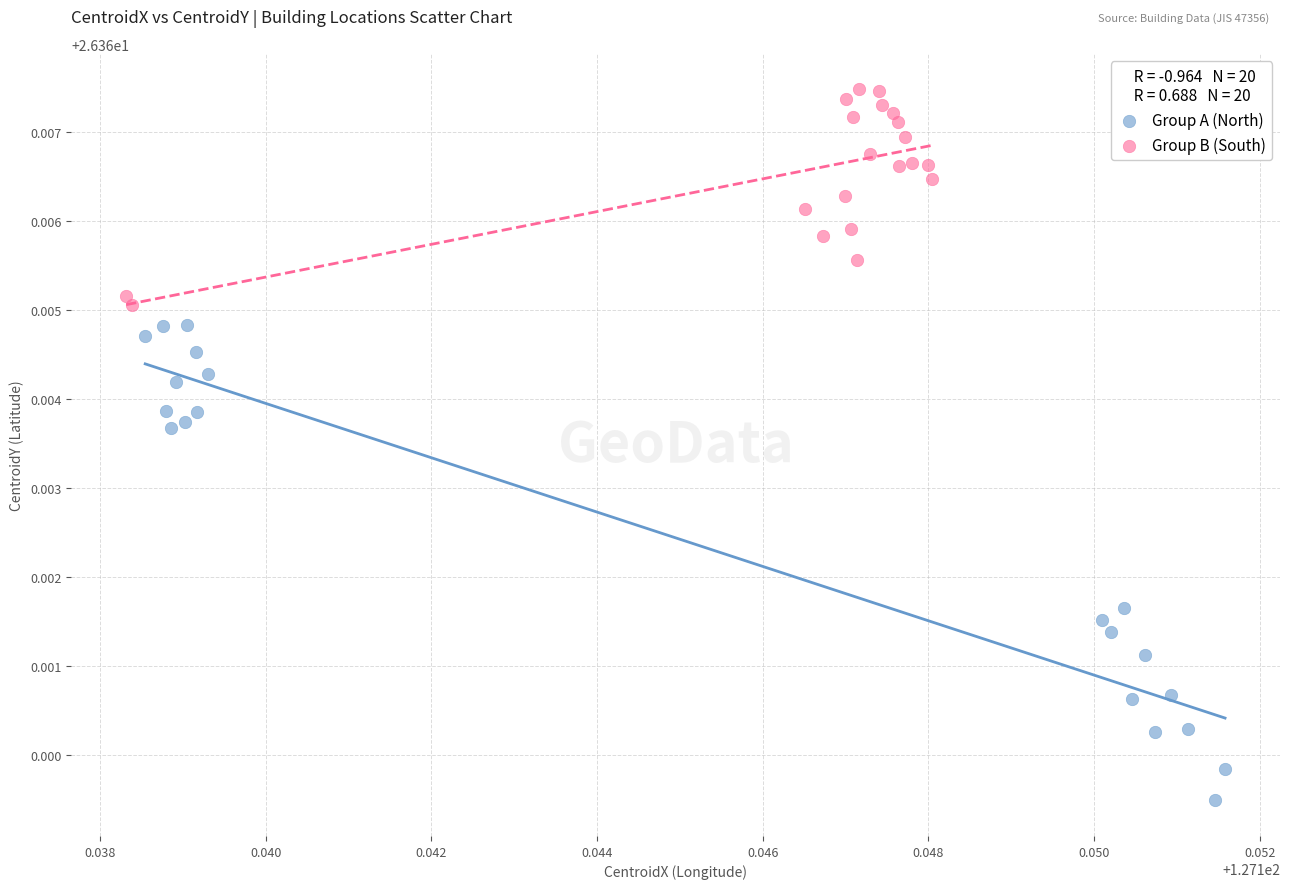

Which series has the largest Y range (max minus min)?

Group A (North)